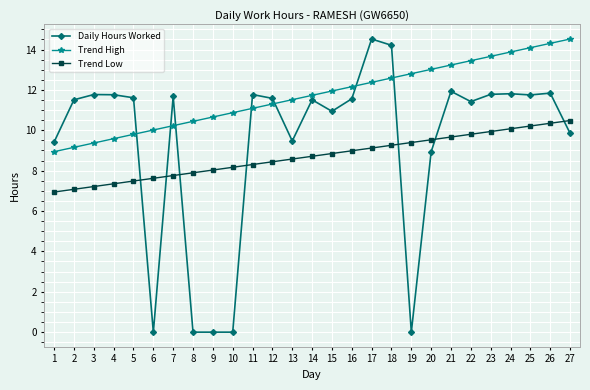

How many values in the Trend High series exceed 11?

17